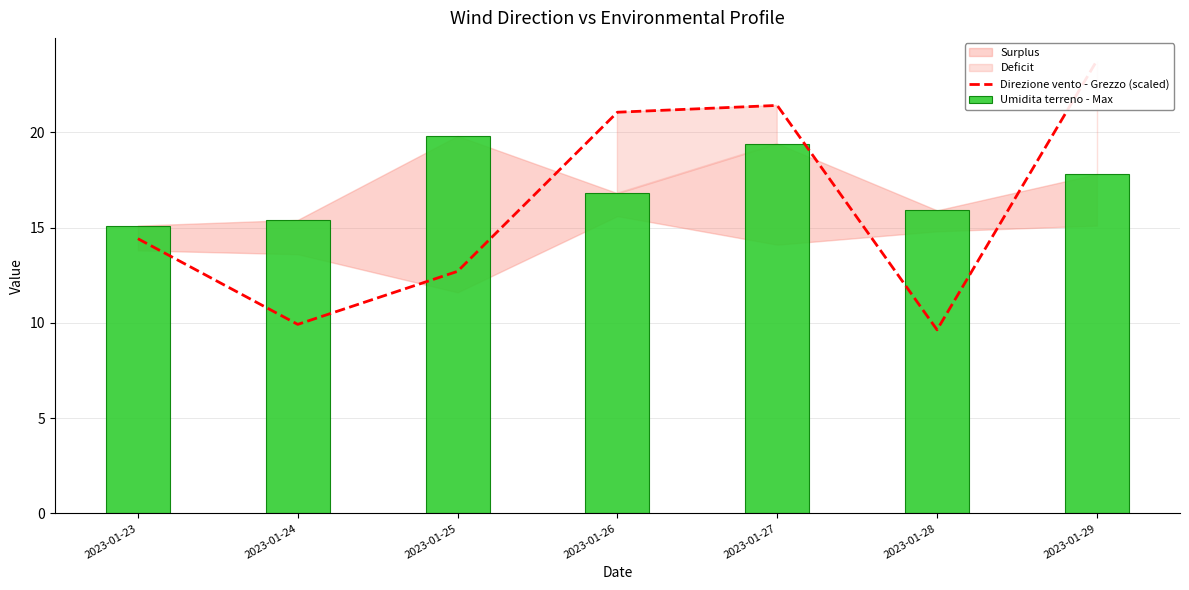

At which label does Umidita terreno - Max first exceed 16?

2023-01-25